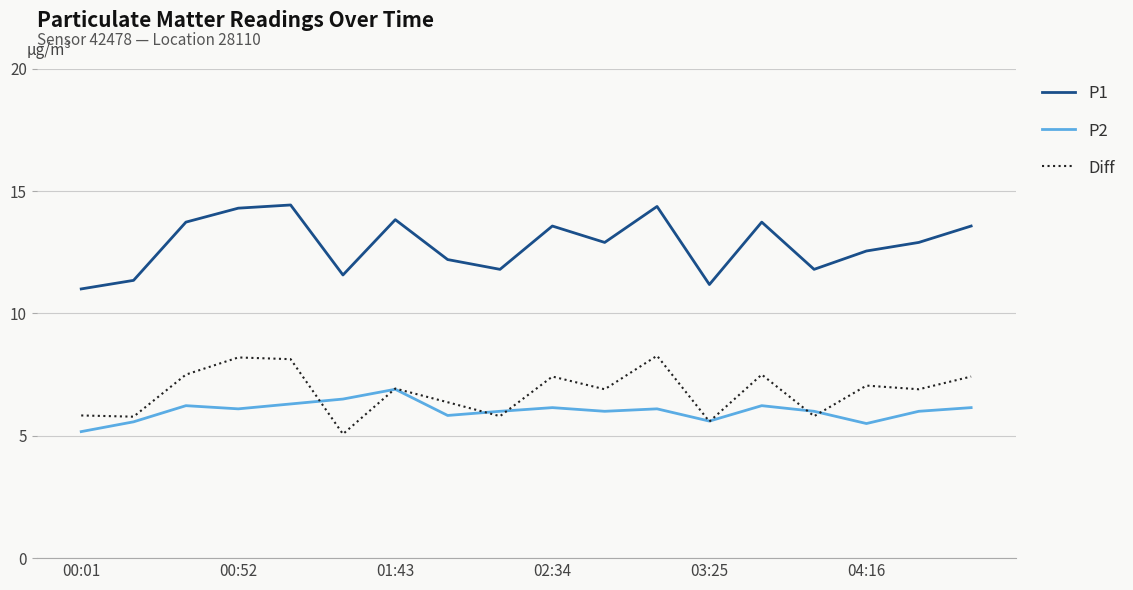

What is the maximum value shown in the chart?

14.4